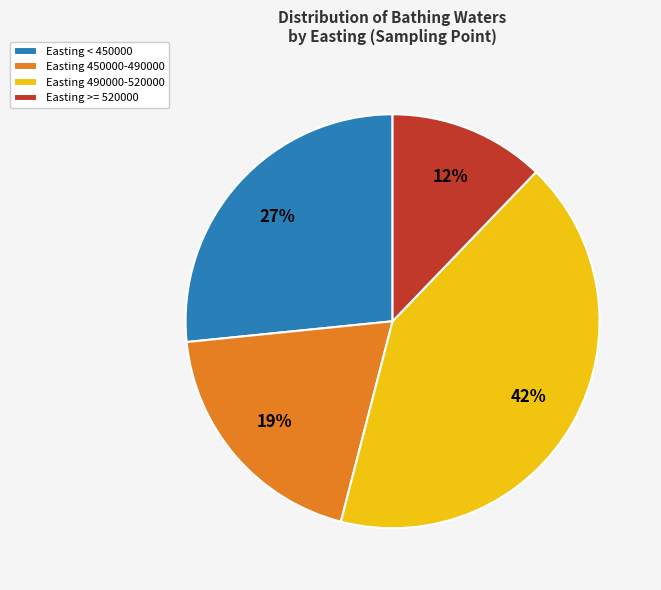

What percentage is the Easting 450000-490000 slice, to the nearest percent?

19%